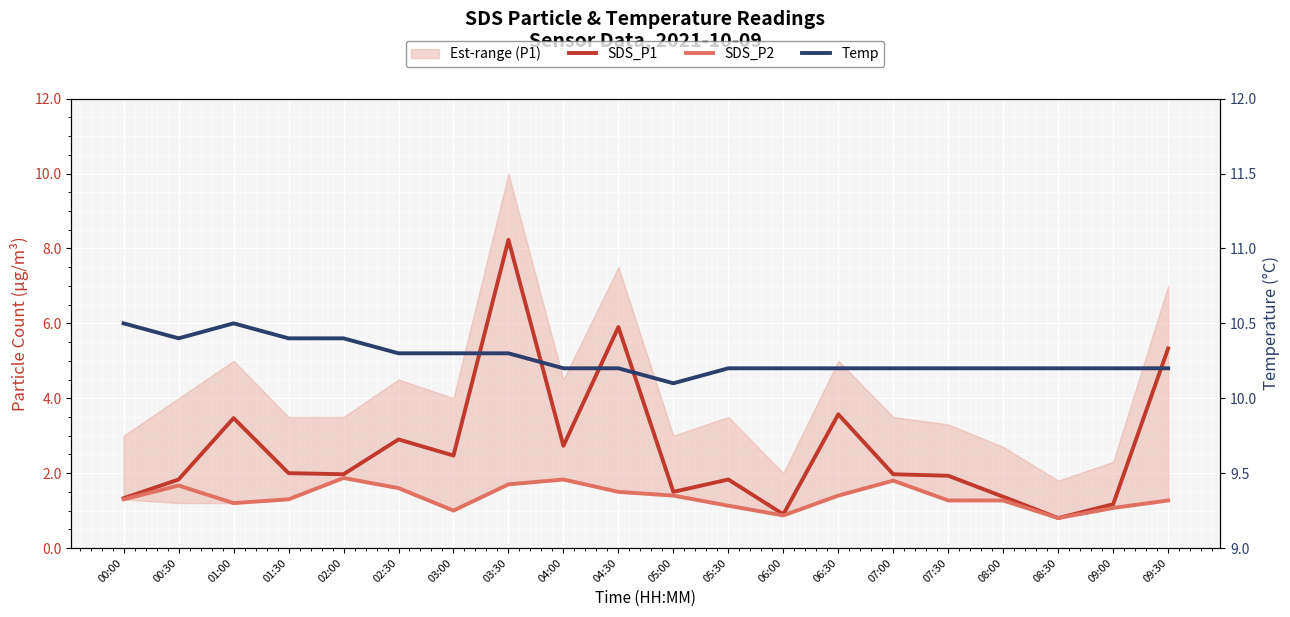

What is the value of the Temp point at the 7th from the left?

10.3